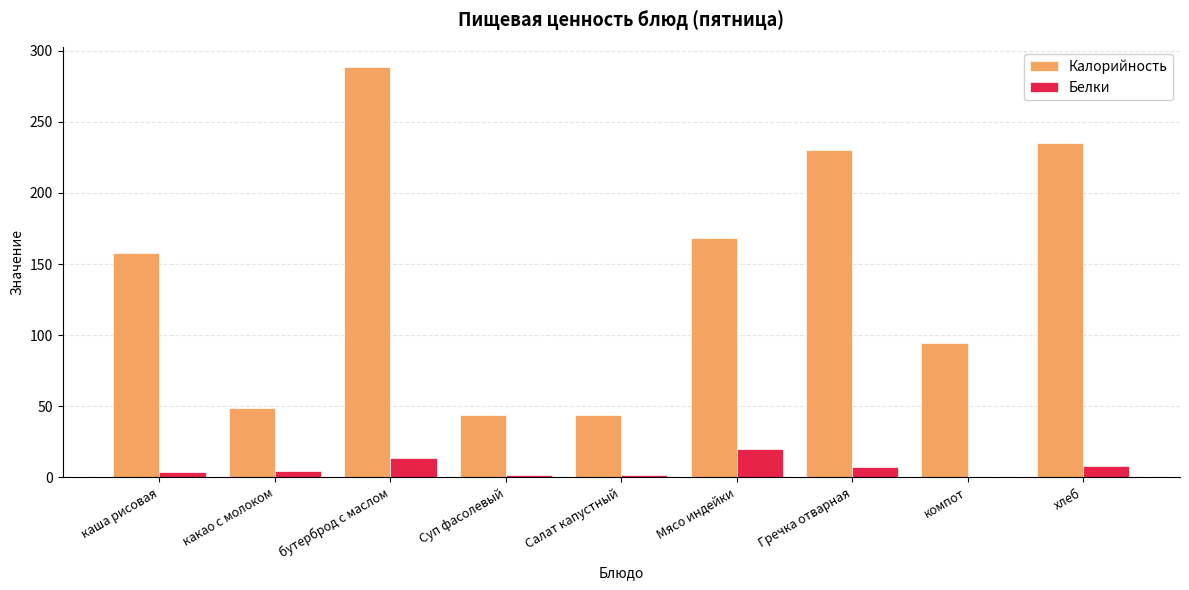

What is the highest value of the Белки series?

19.7